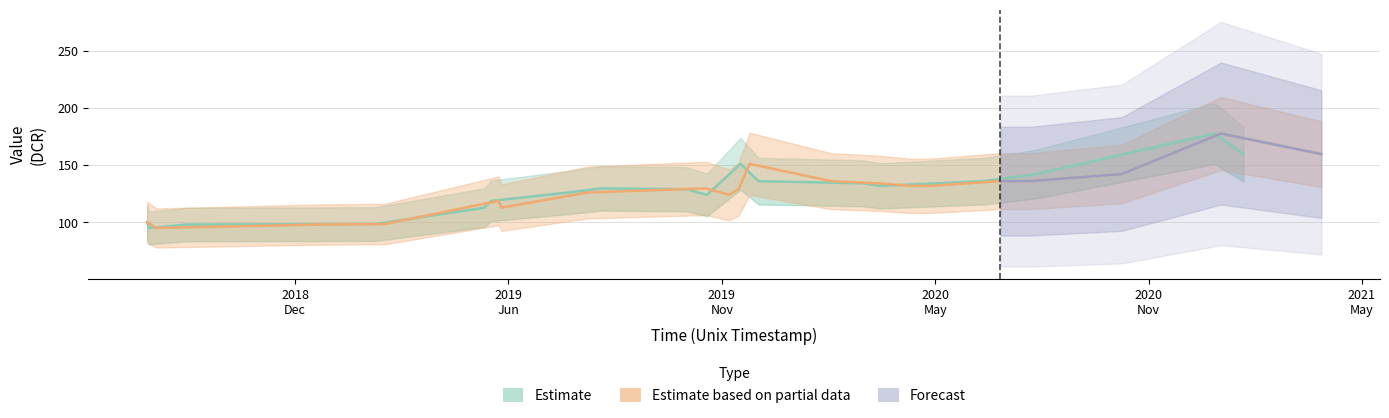

What is the difference between the second highest and second lowest values in the Estimate series?

61.6